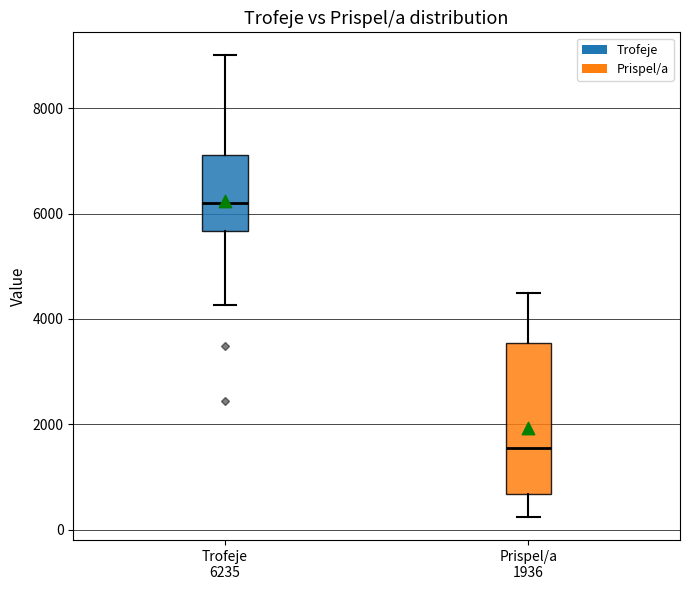

Which box's median line is the highest?

Trofeje 6235